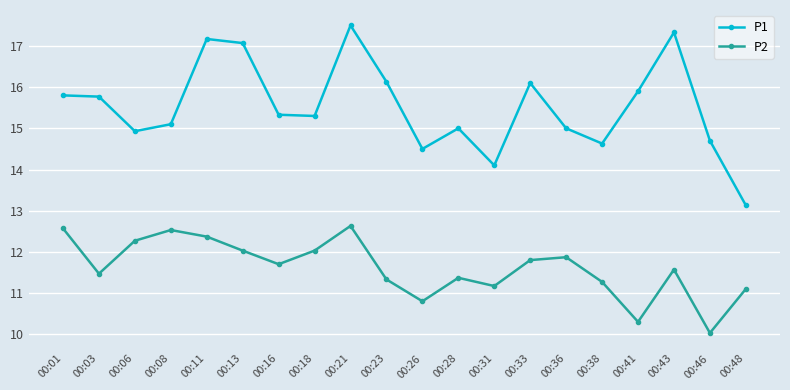

How many data points in P2 are above 11?

17